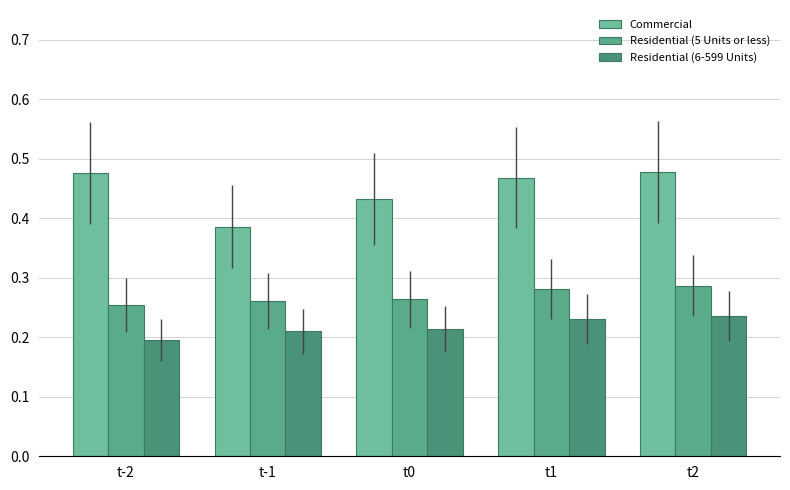

How many bars are there in total?

15